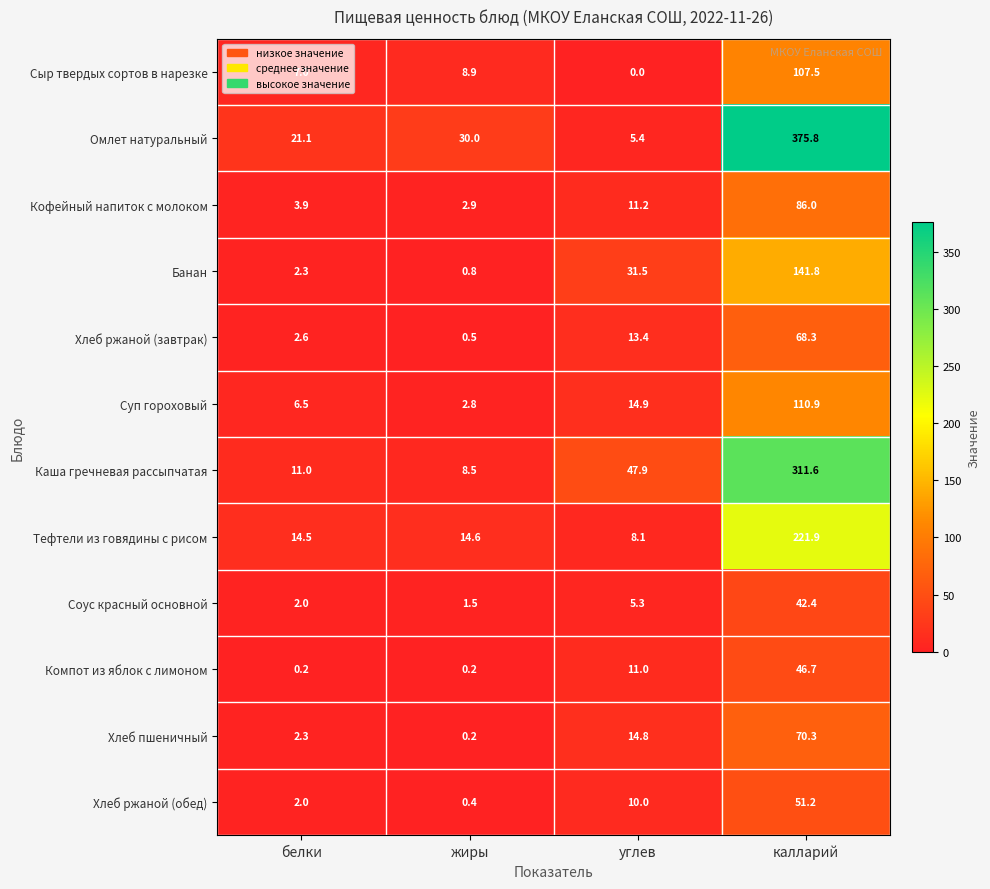

Which label corresponds to the smallest value in the chart?

углев